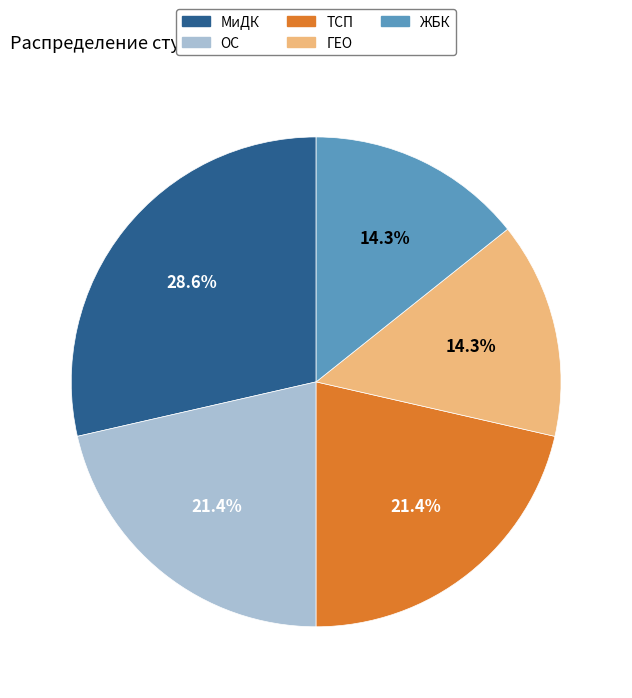

Is there any slice that represents more than half of the pie?

No